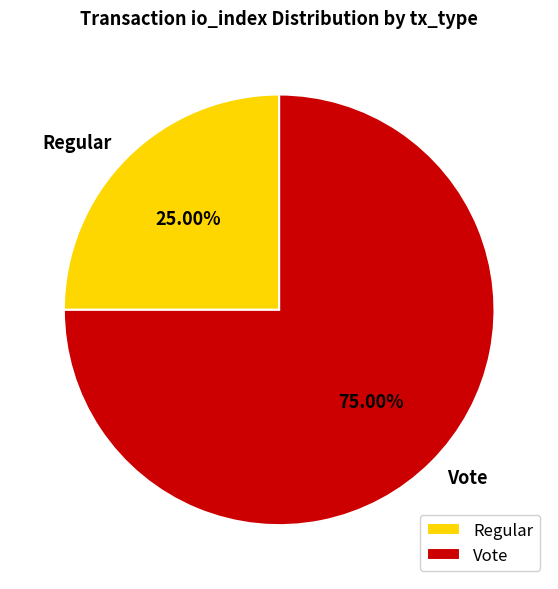

Count the number of slices in the pie.

2